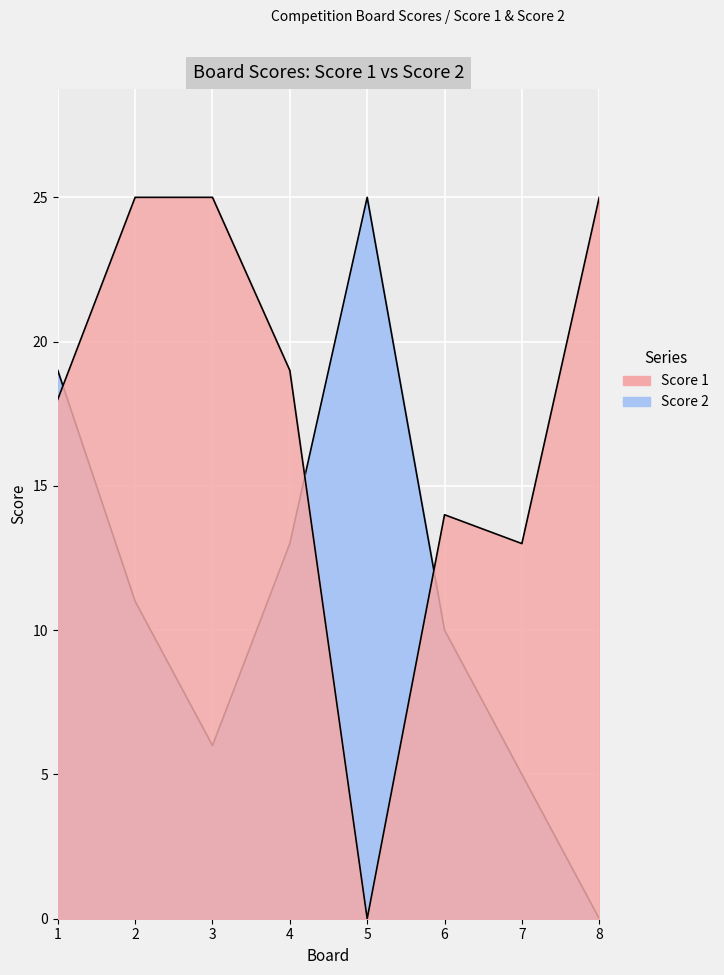

The value of Score 2 at 6 is 14. True or false?

False